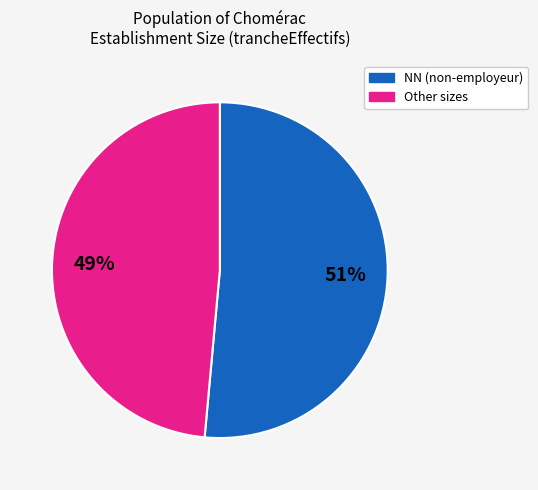

Is there a majority slice in this chart?

Yes